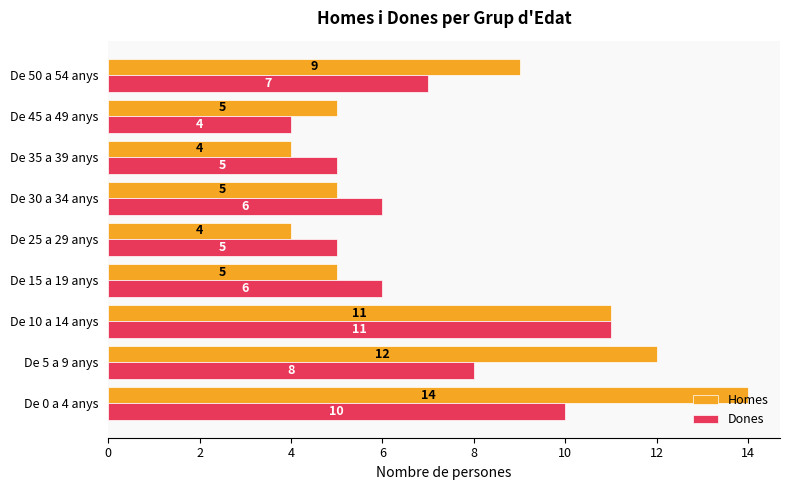

The value of Dones at De 45 a 49 anys is 4. True or false?

True